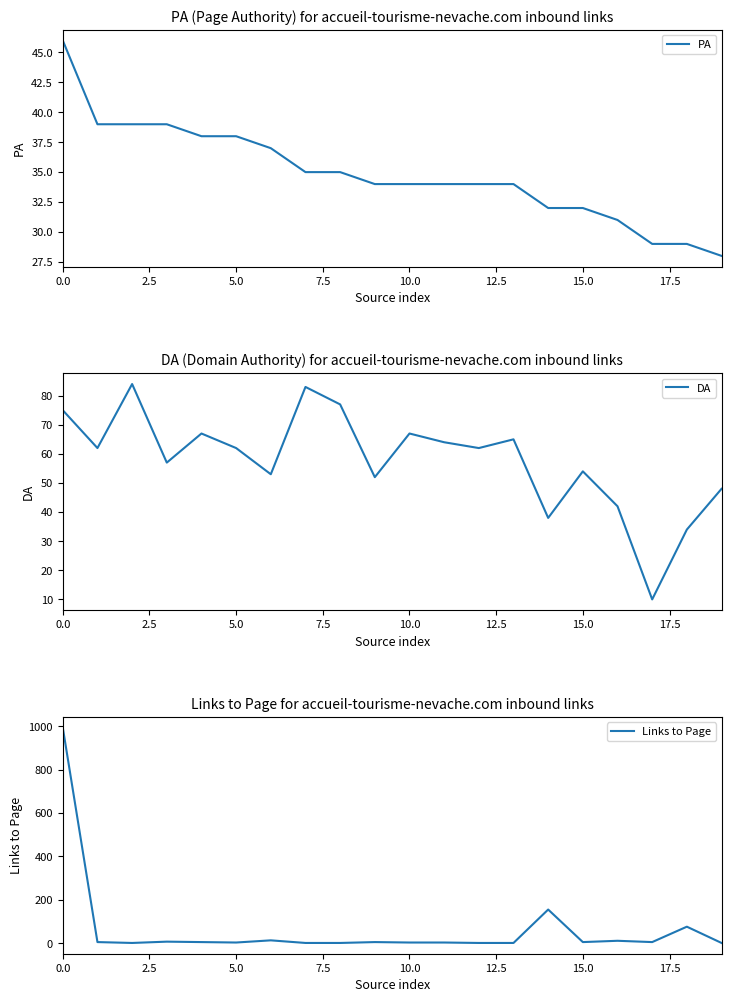

After their last crossing, which series has the higher values: PA or Links to Page?

PA